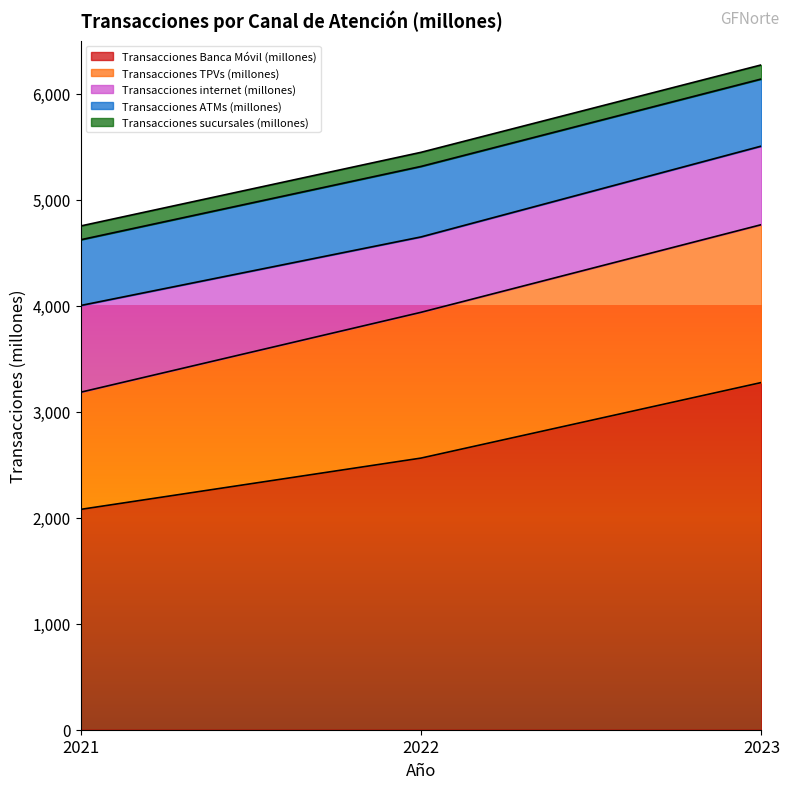

Which series has the largest total across all categories?

Transacciones Banca Móvil (millones)